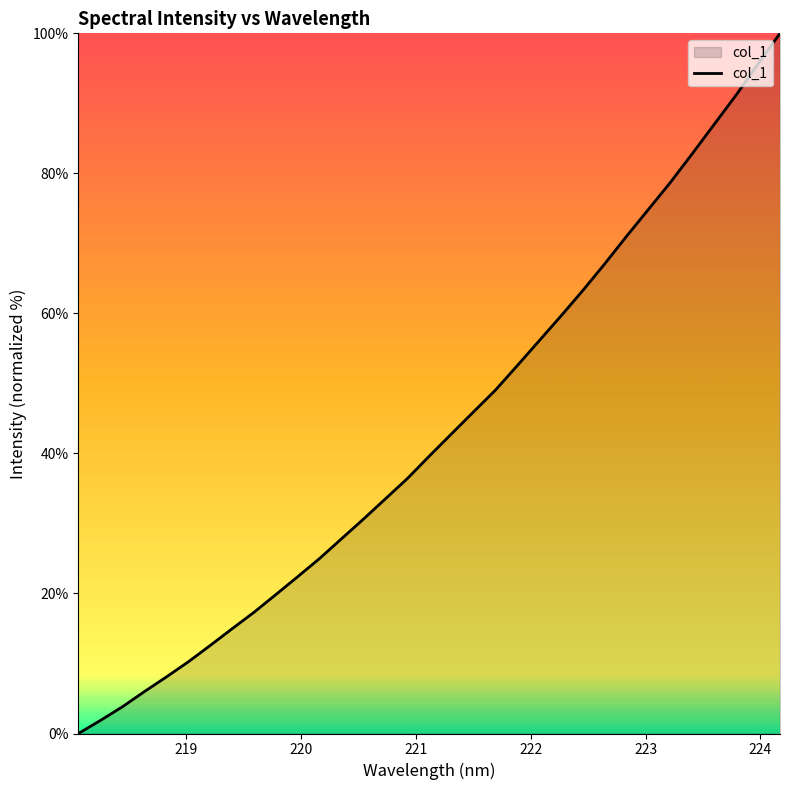

True or false: the data has more than 2 interior local peaks.

False